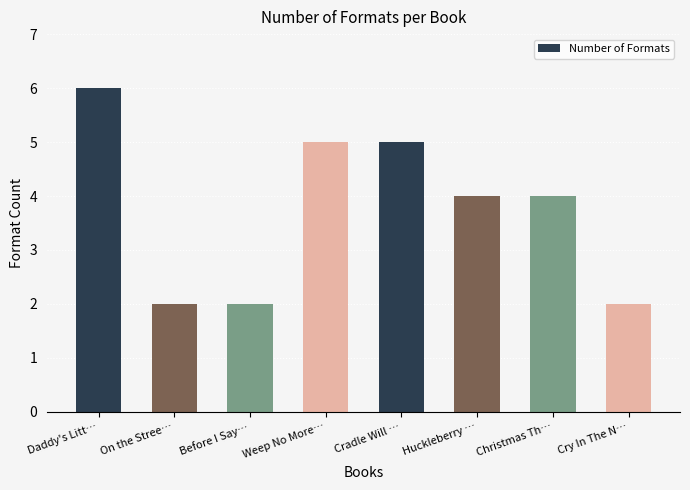

What is the label of the 8th bar from the left?

Cry In The N…